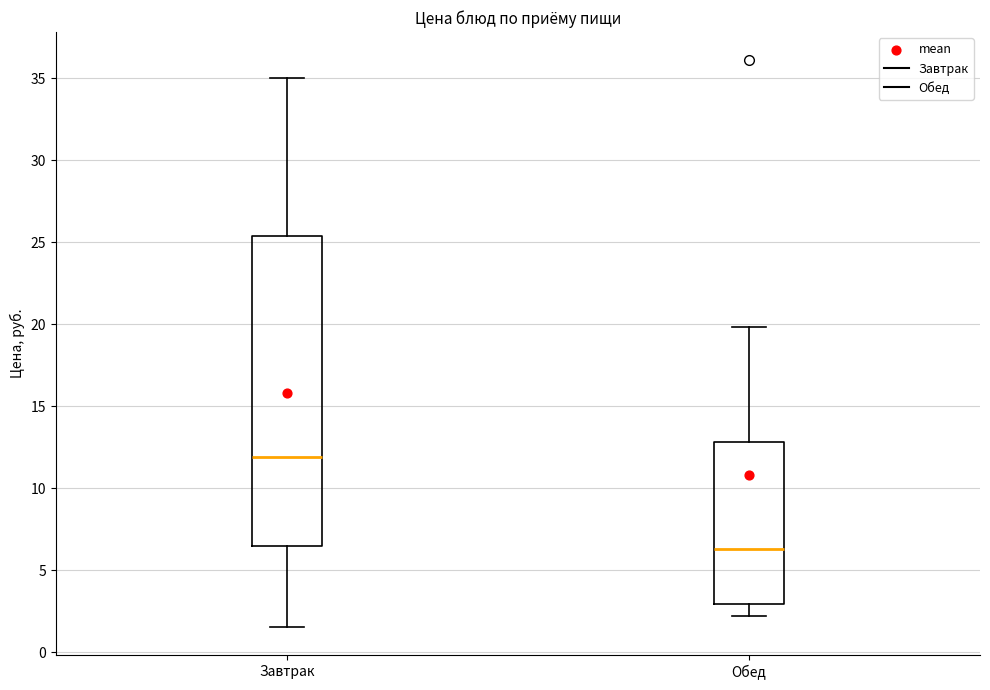

Which box has the lowest median line?

Обед